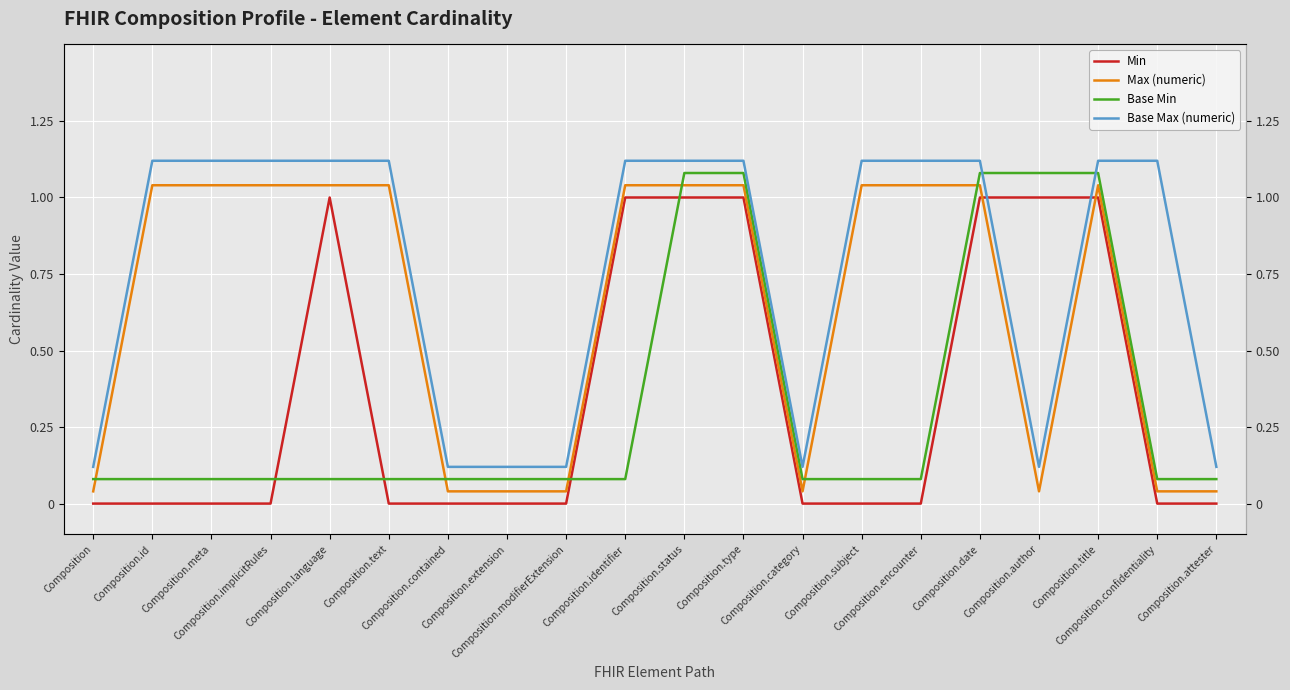

What is the sum of the Base Max (numeric) values at Composition and Composition.id?

1.2